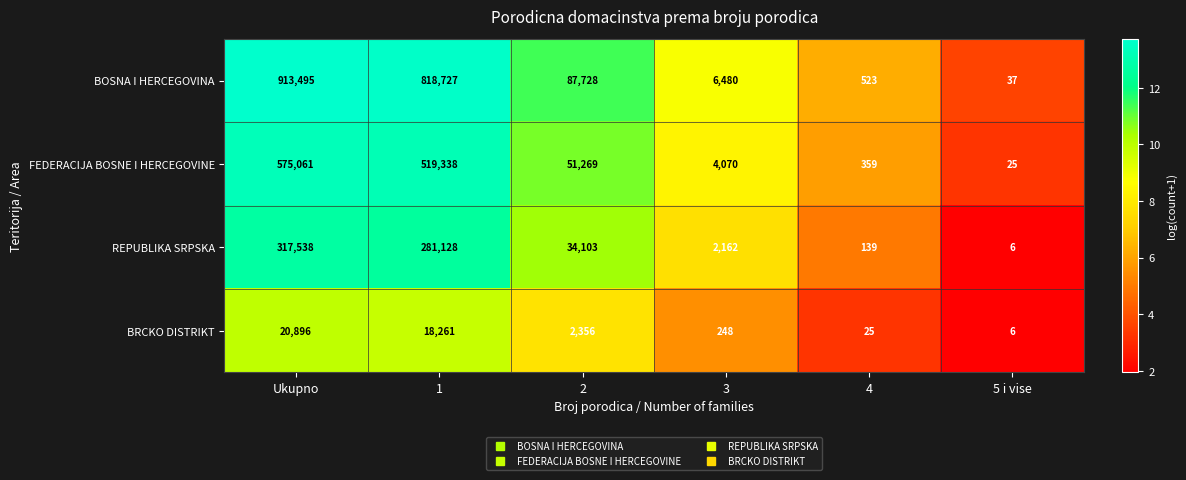

Rank the series by their maximum value, from highest to lowest.

BOSNA I HERCEGOVINA, FEDERACIJA BOSNE I HERCEGOVINE, REPUBLIKA SRPSKA, BRCKO DISTRIKT